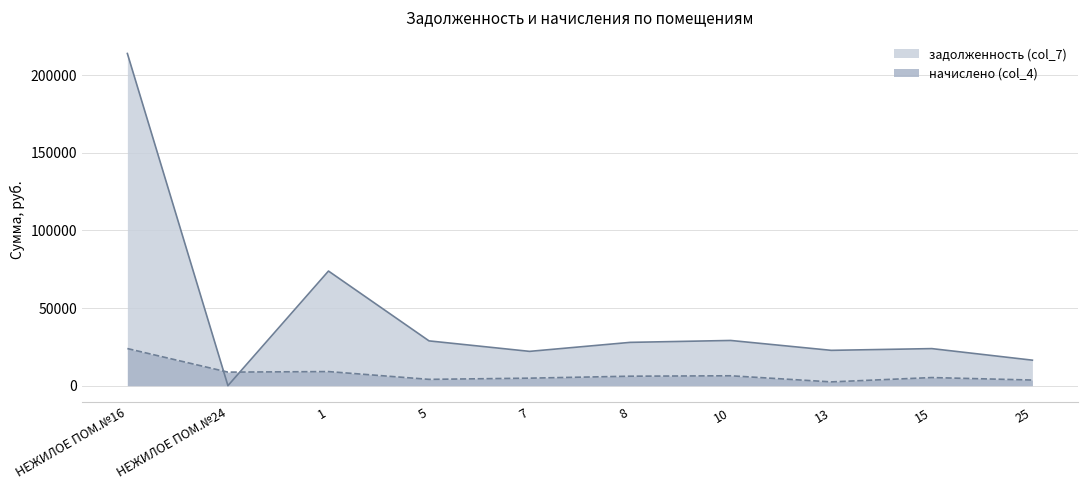

Reading left to right, what are all the values shown in this chart?

задолженность (col_7): 213962.7	0.0	73819.4	28830.5	22080.6	27875.7	29102.4	22738.5	23857.3	16409.8
начислено (col_4): 23888.3	8707.7	9058.6	4044.5	4820.1	6085.2	6353.0	2419.3	5207.9	3601.3